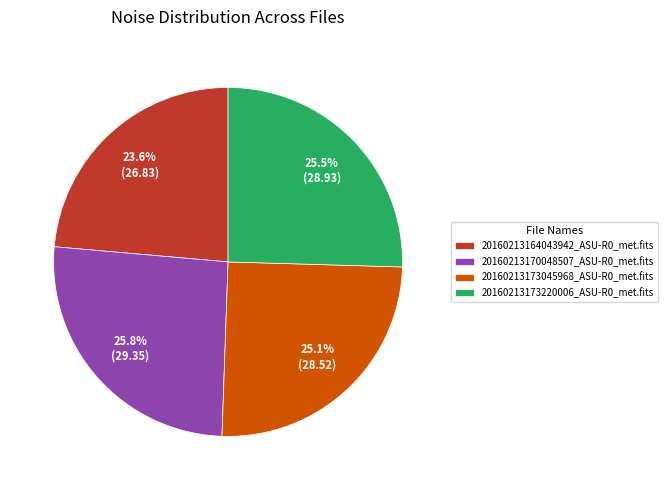

Does any single category account for the majority?

No